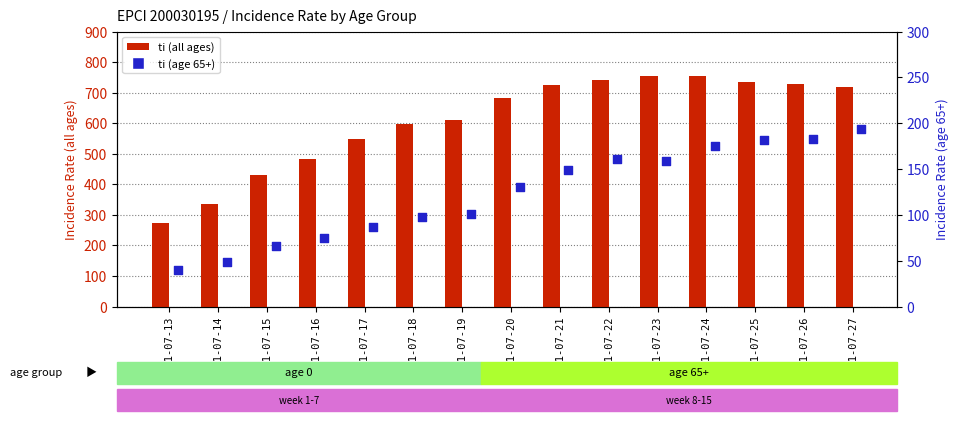

Which series contains the lowest Y value?

ti (age 65)